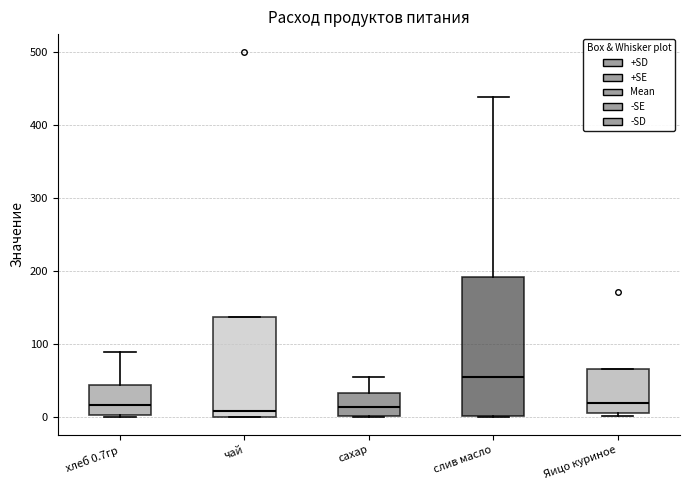

Reading left to right, transcribe this box plot: for each box, give where its median line is, the range the box spans, and where its two whiskers end, as read against the y-axis. The values are not printed on the chart, so give them approximately, as read against the axis.

хлеб 0.7гр: median 20, box 0 to 40, whiskers 0 to 90
чай: median 10, box 0 to 140, whiskers 0 to 140
сахар: median 10, box 0 to 30, whiskers 0 to 60
слив масло: median 50, box 0 to 190, whiskers 0 to 440
Яицо куриное: median 20, box 0 to 70, whiskers 0 (just below the box's lower edge) to 70